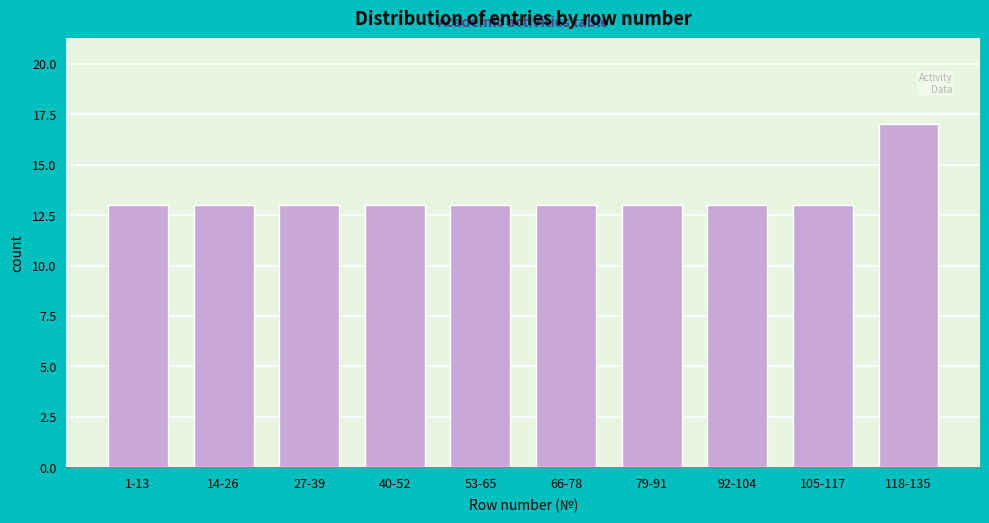

Reading left to right, what are all the values shown in this chart?

13	13	13	13	13	13	13	13	13	17